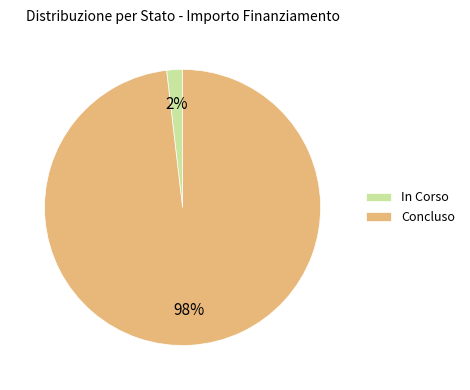

To the nearest percent, what is the difference between the largest and smallest slice percentages?

96%